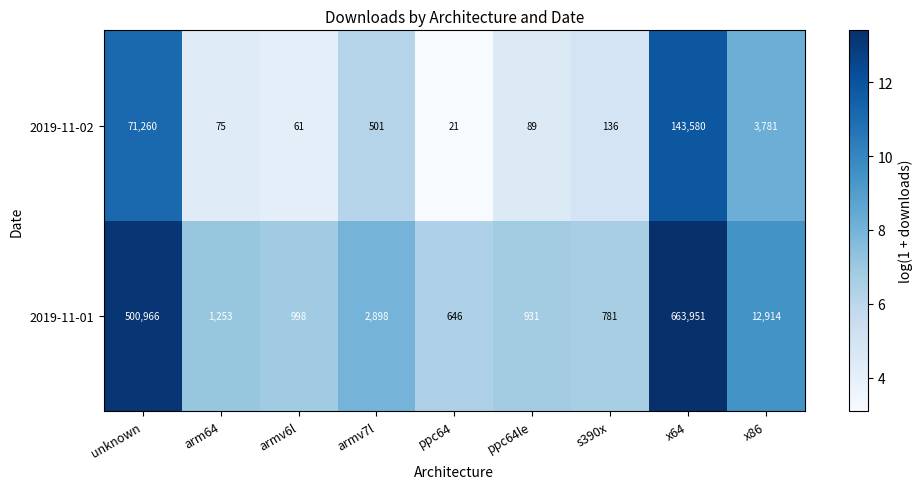

What is the smallest value displayed?

21